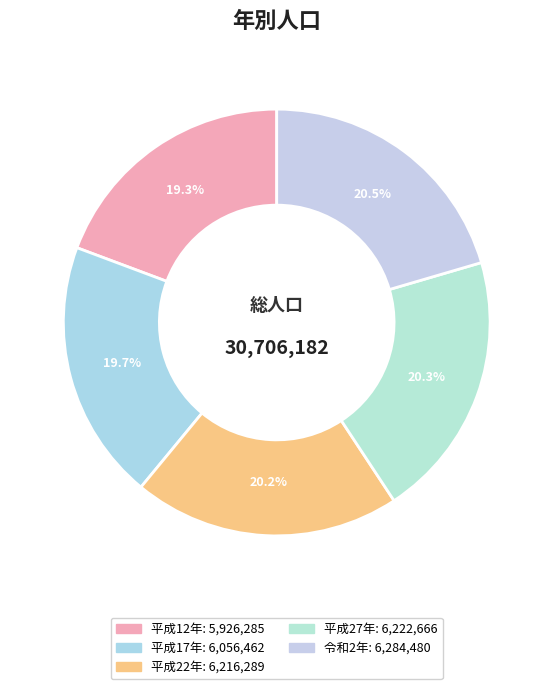

How many segments does this pie chart have?

5